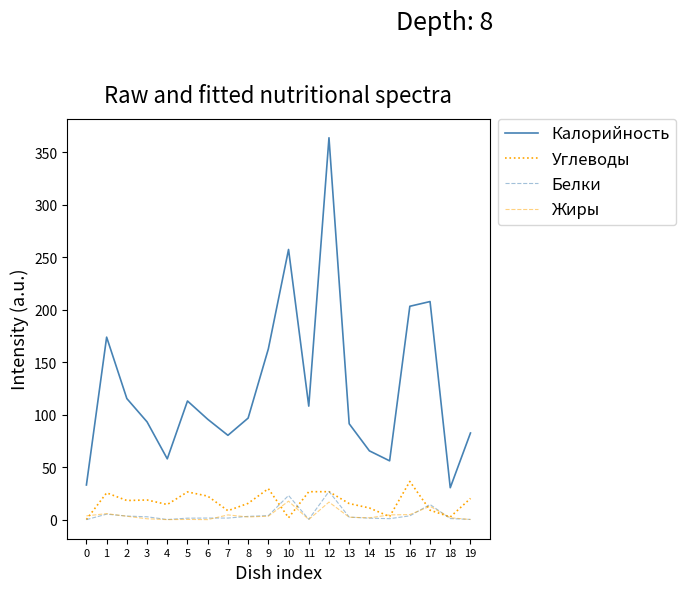

What are all the series names shown in the legend?

Калорийность, Углеводы, Белки, Жиры